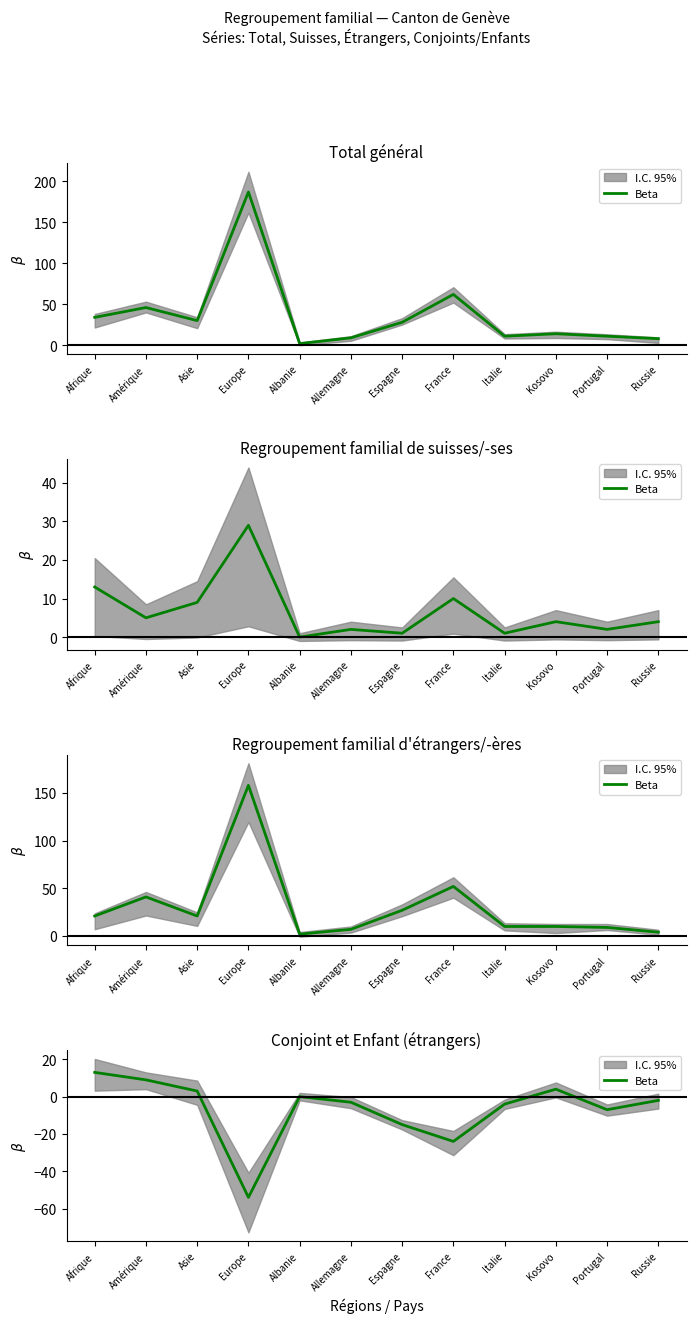

What position from the left is Europe?

4